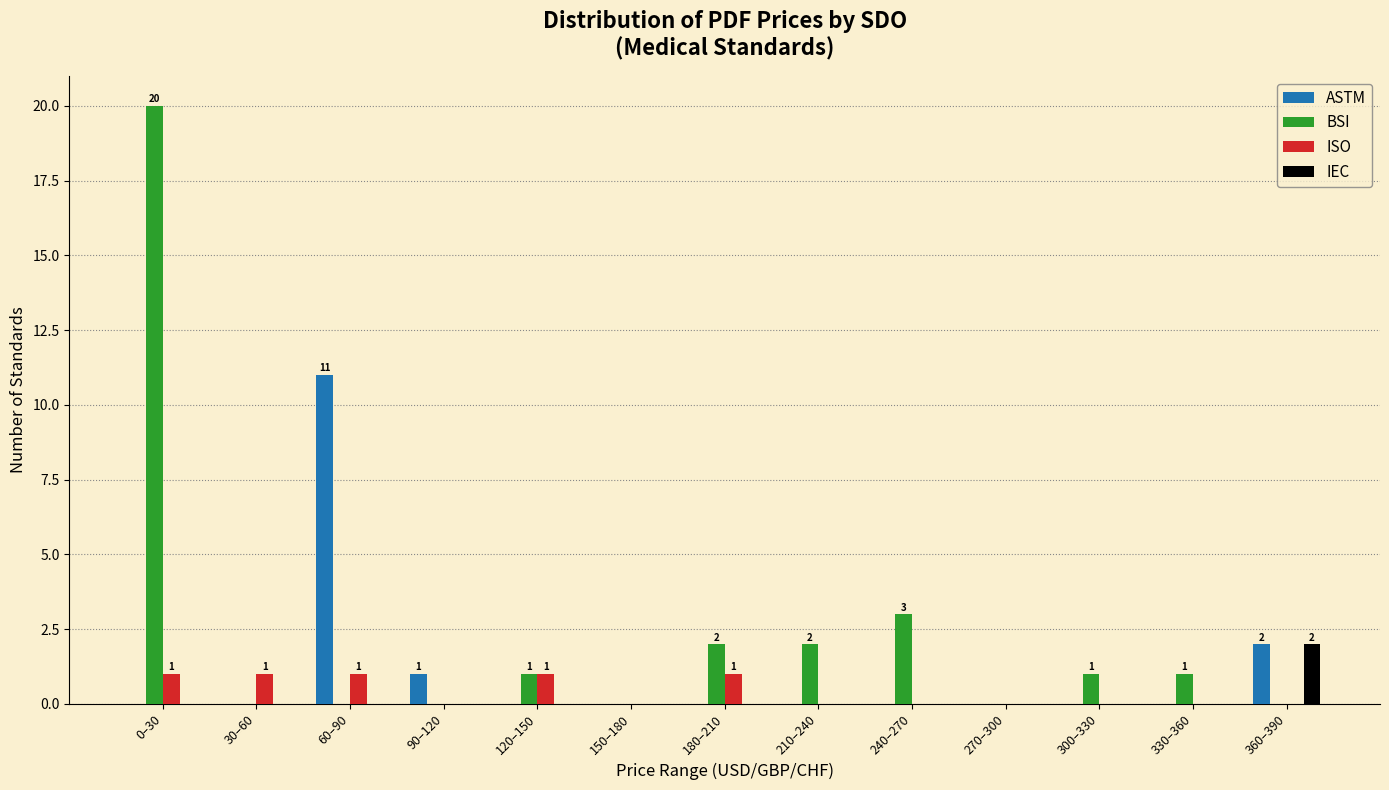

The value of ASTM at 180–210 is 0. True or false?

True